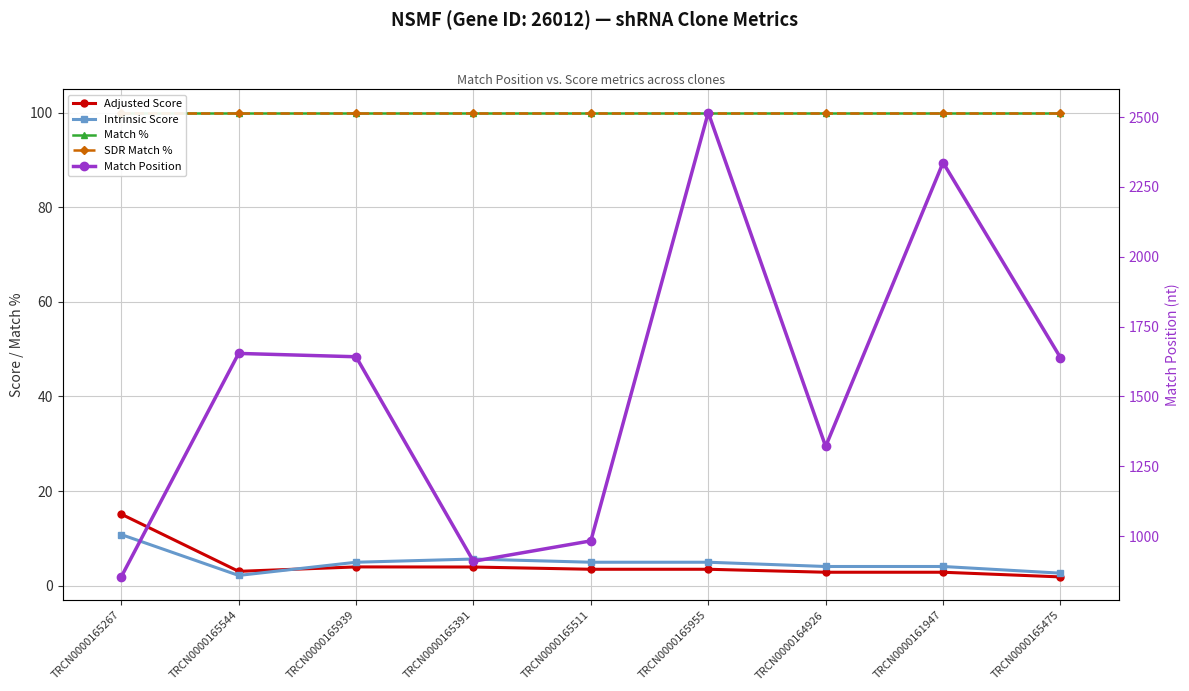

At which category does the chart reach its minimum across all series?

TRCN0000165475